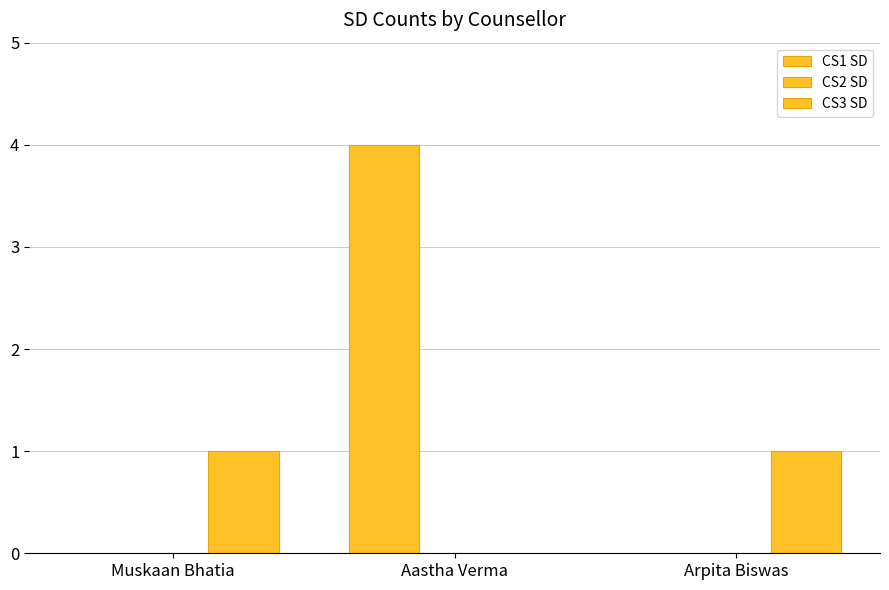

How many positive values does the CS3 SD series have?

2